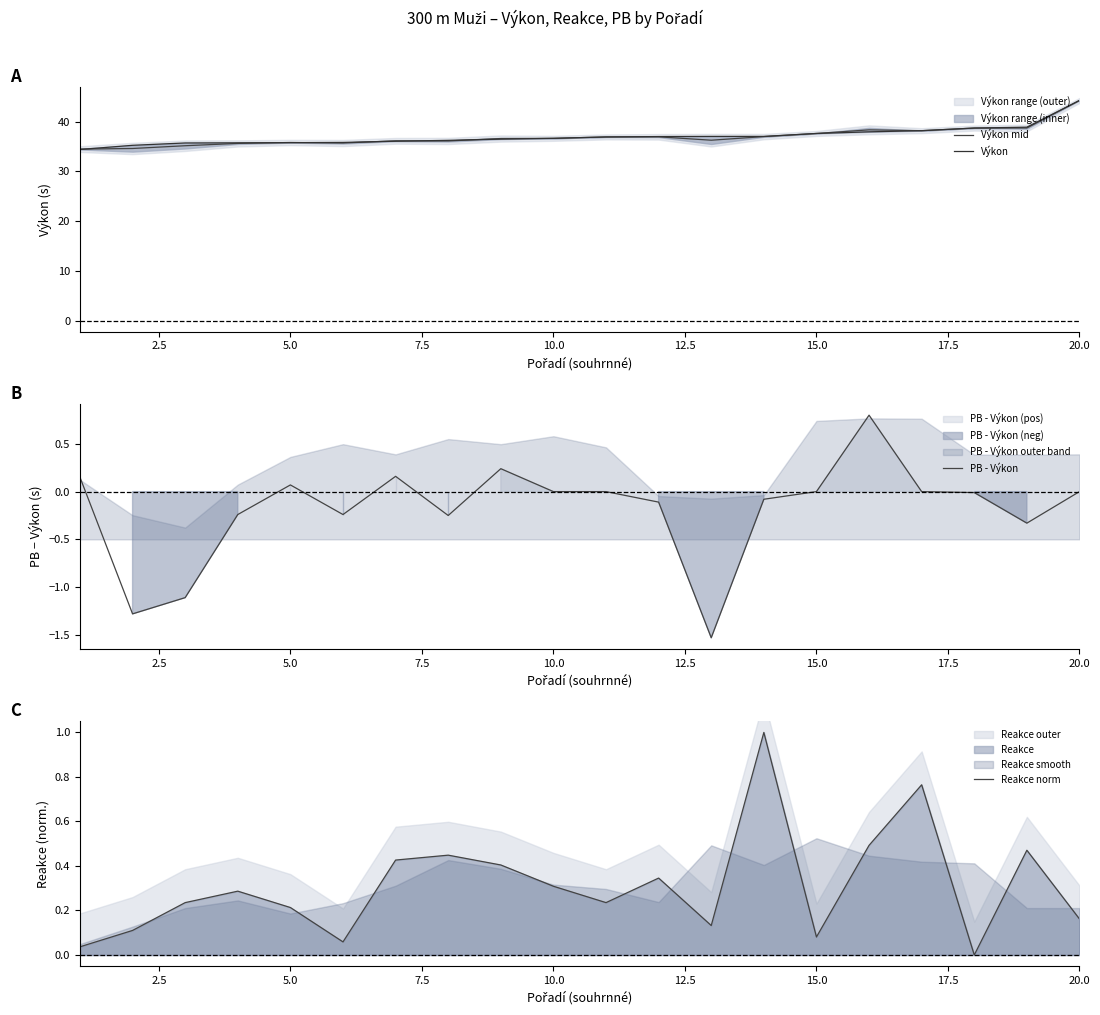

The value of Výkon mid at 5.0 is 35.8. True or false?

True